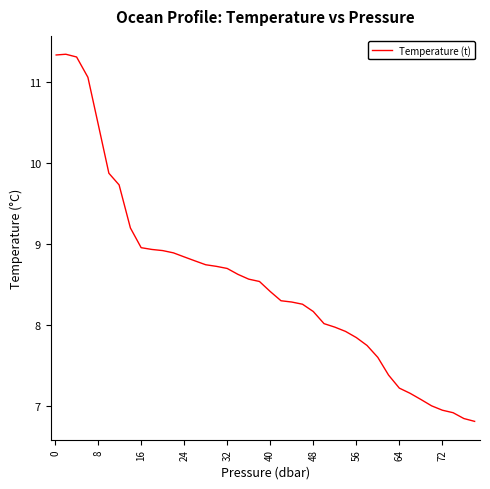

What is the difference between the maximum and minimum values?

4.5